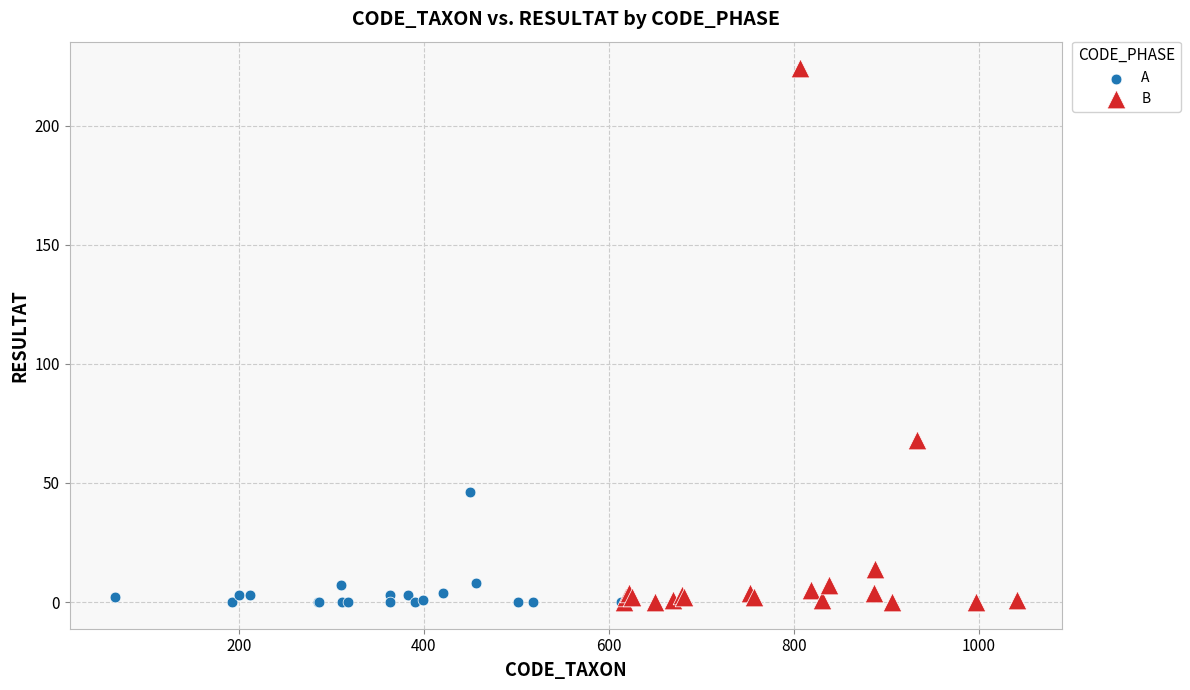

Which series contains the highest Y value?

B